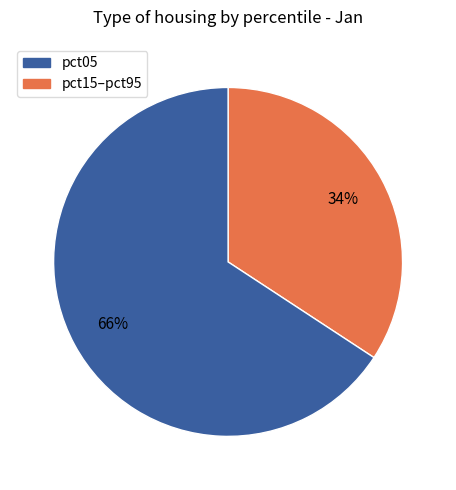

To the nearest percent, what is the average slice percentage?

50%